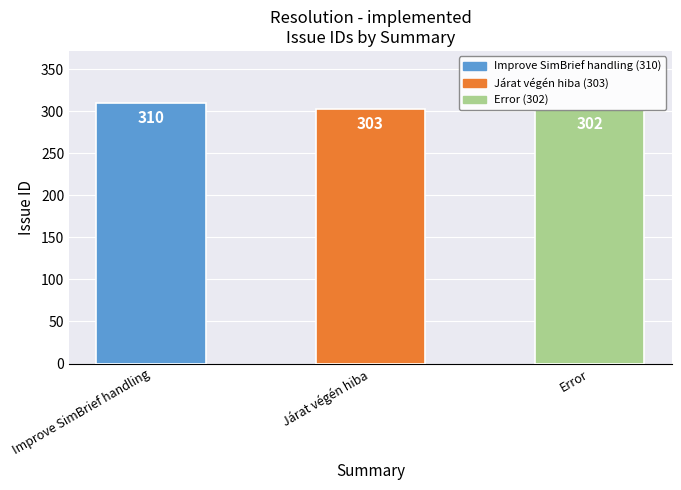

How many data points does each series have?

3